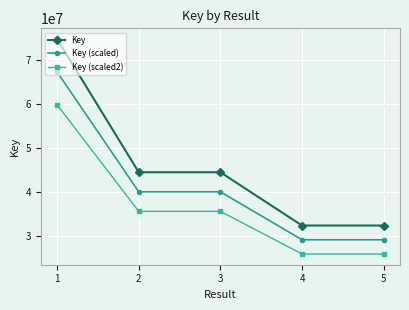

Which series has the widest spread of values?

Key